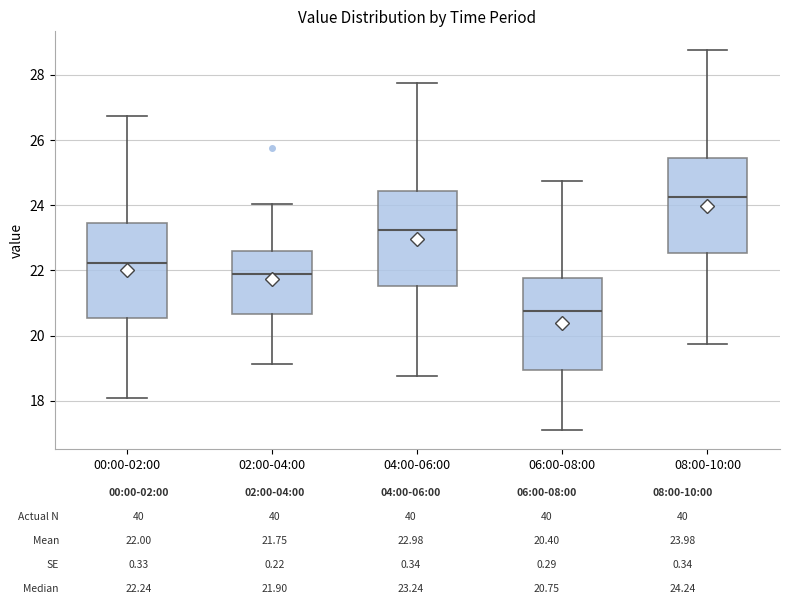

Reading left to right, read every box against the y-axis: the position of its median line, the range the box covers, and the ends of its whiskers. The values are not printed on the chart, so give them approximately, as read against the axis.

00:00-02:00: median 22.2, box 20.6 to 23.4, whiskers 18.2 to 26.8
02:00-04:00: median 22.0, box 20.6 to 22.6, whiskers 19.2 to 24.0
04:00-06:00: median 23.2, box 21.6 to 24.4, whiskers 18.8 to 27.8
06:00-08:00: median 20.8, box 19.0 to 21.8, whiskers 17.2 to 24.8
08:00-10:00: median 24.2, box 22.6 to 25.4, whiskers 19.8 to 28.8